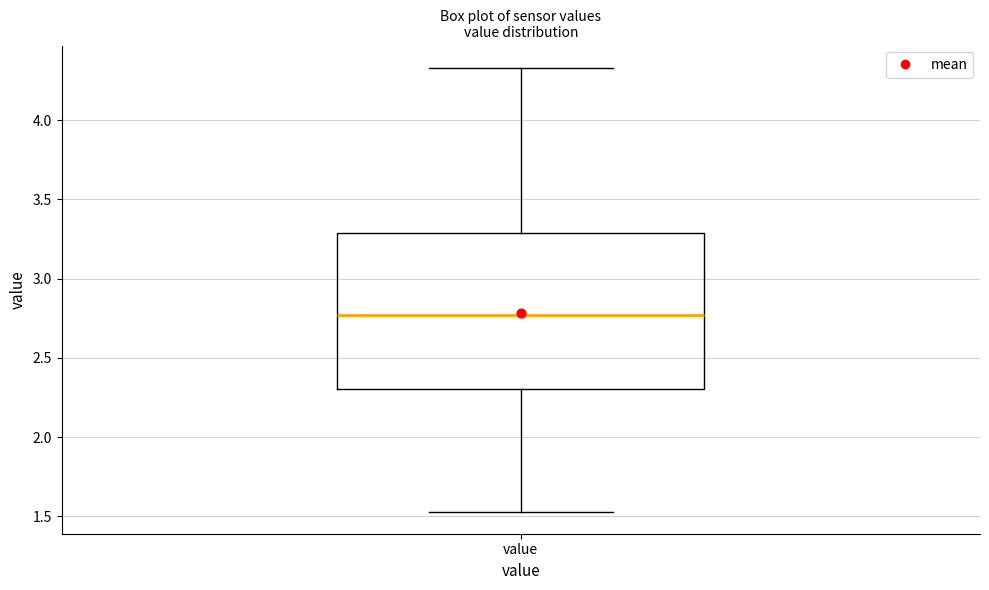

Read this box plot against the y-axis: the position of the median line, the range covered by the box, and the ends of both whiskers. The values are not printed on the chart, so give them approximately, as read against the axis.

median 2.75, box 2.30 to 3.30, whiskers 1.55 to 4.35